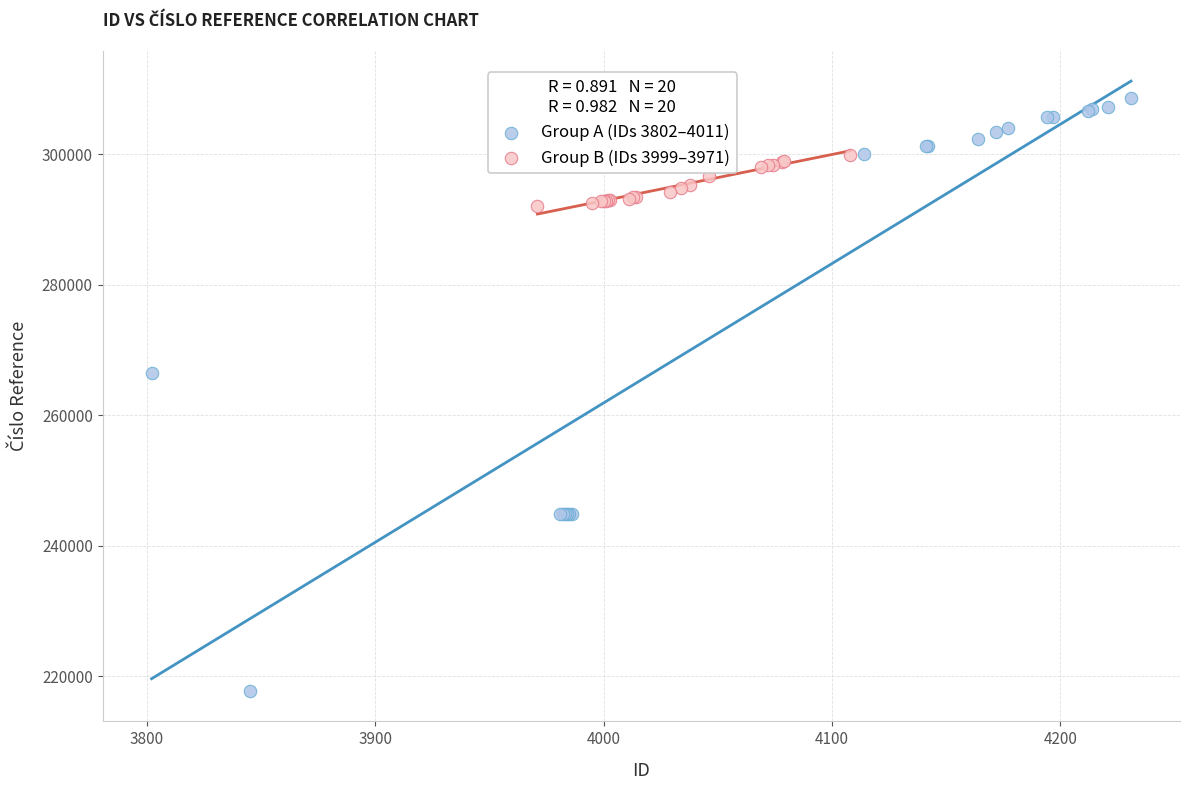

Which series has the widest spread of Y values?

Group A (IDs 3802–4011)